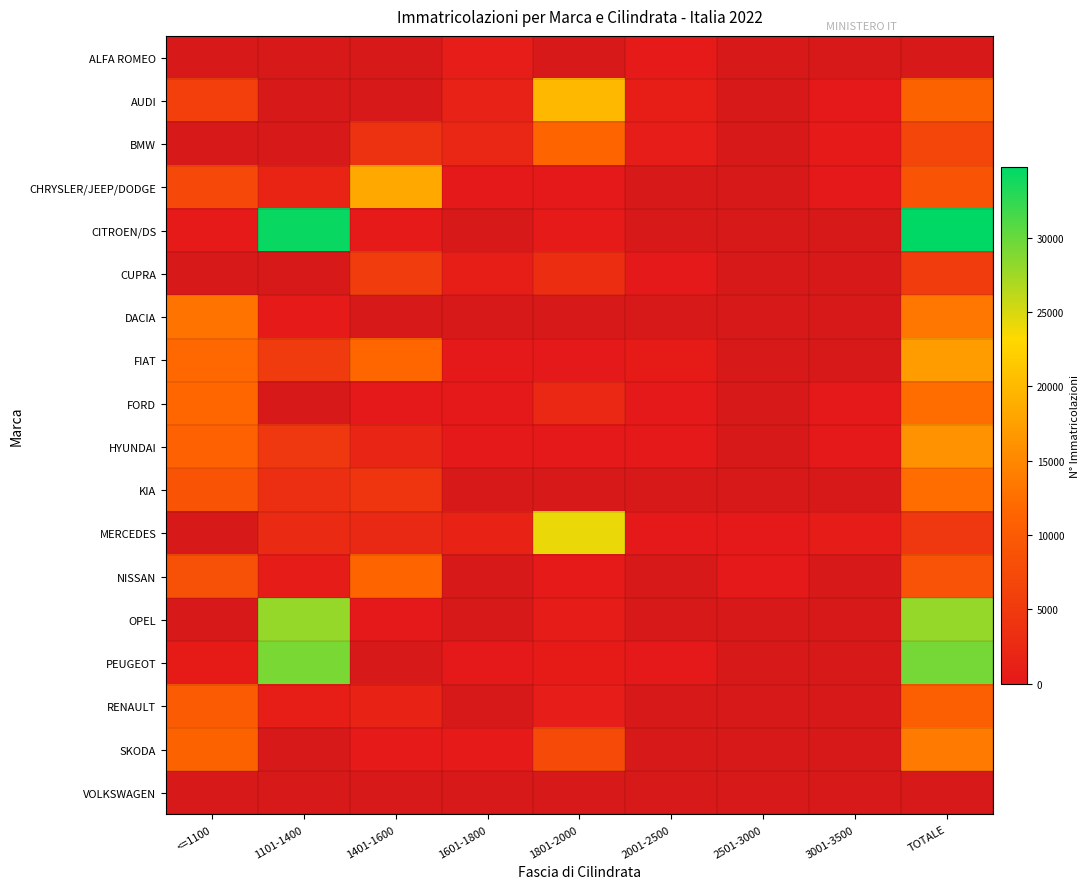

Between 1801-2000 and 2001-2500, which series saw the biggest shift?

MERCEDES